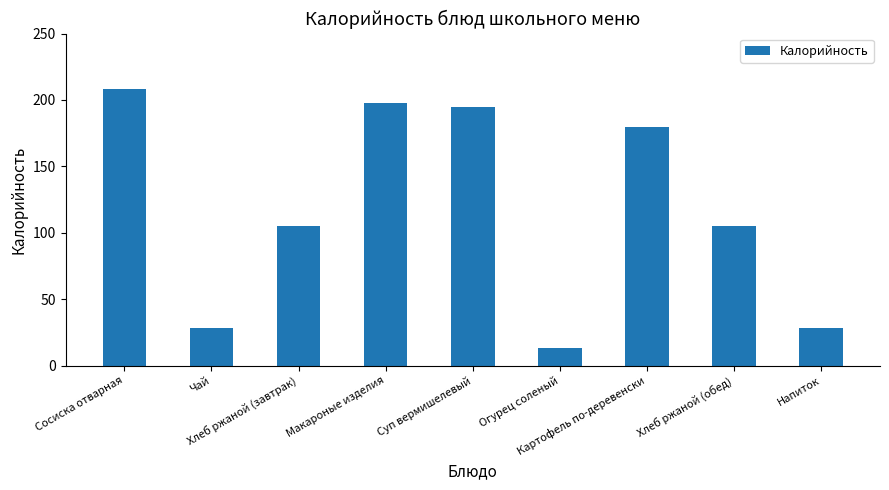

What position from the left is Огурец соленый?

6